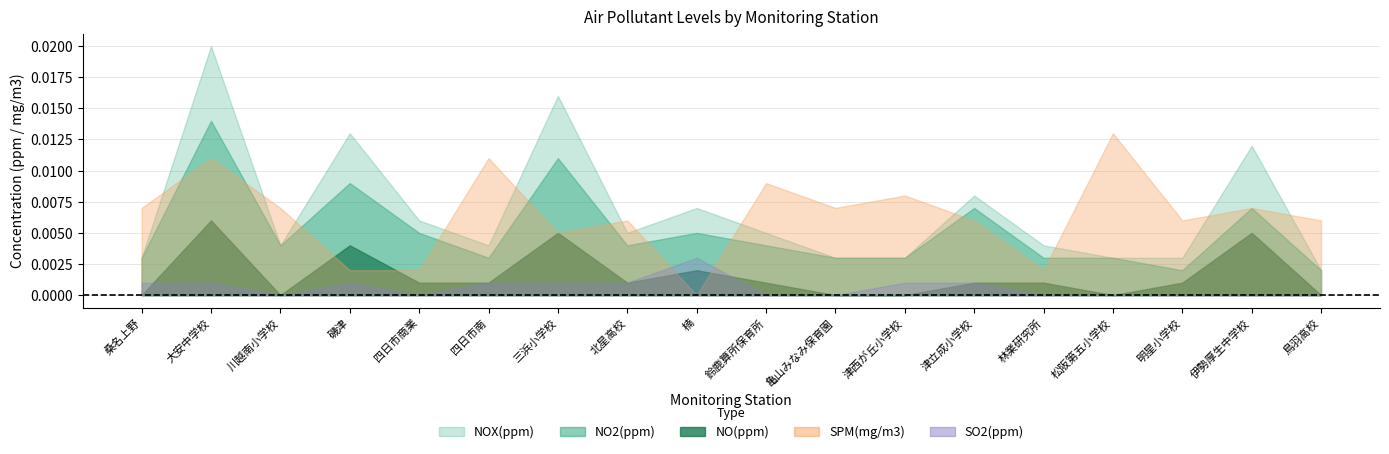

List the labels in order of NOX(ppm) value, smallest first.

鳥羽高校, 桑名上野, 亀山みなみ保育園, 津西が丘小学校, 松阪第五小学校, 明星小学校, 川越南小学校, 四日市南, 林業研究所, 北星高校, 鈴鹿算所保育所, 四日市商業, 楠, 津立成小学校, 伊勢厚生中学校, 磯津, 三浜小学校, 大安中学校